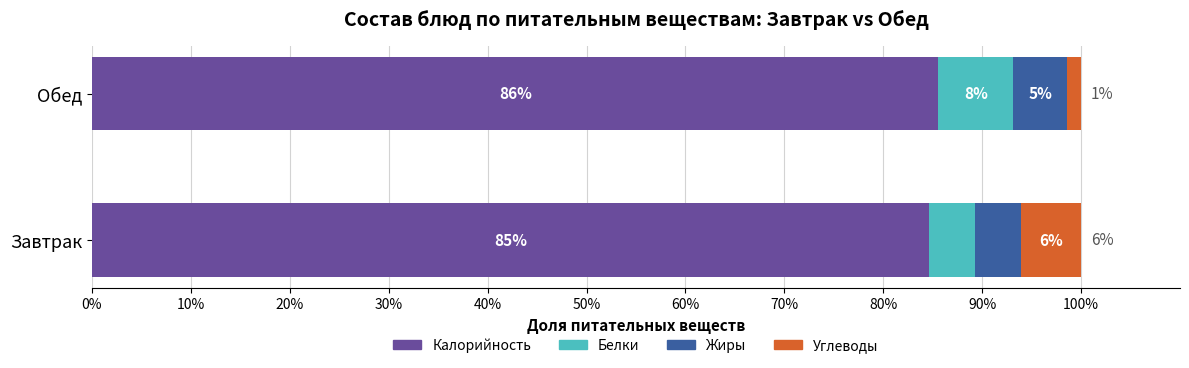

At which label does Калорийность reach its peak?

Обед